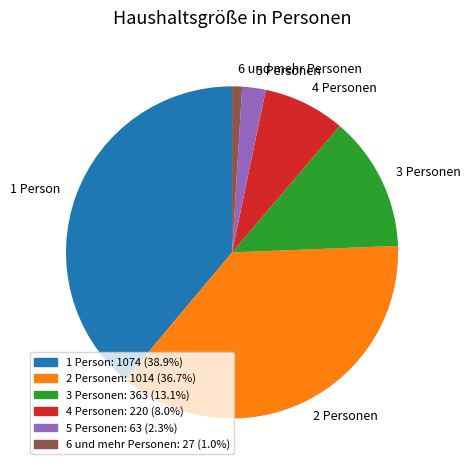

Is it true that 4 Personen is 8% of the pie?

True